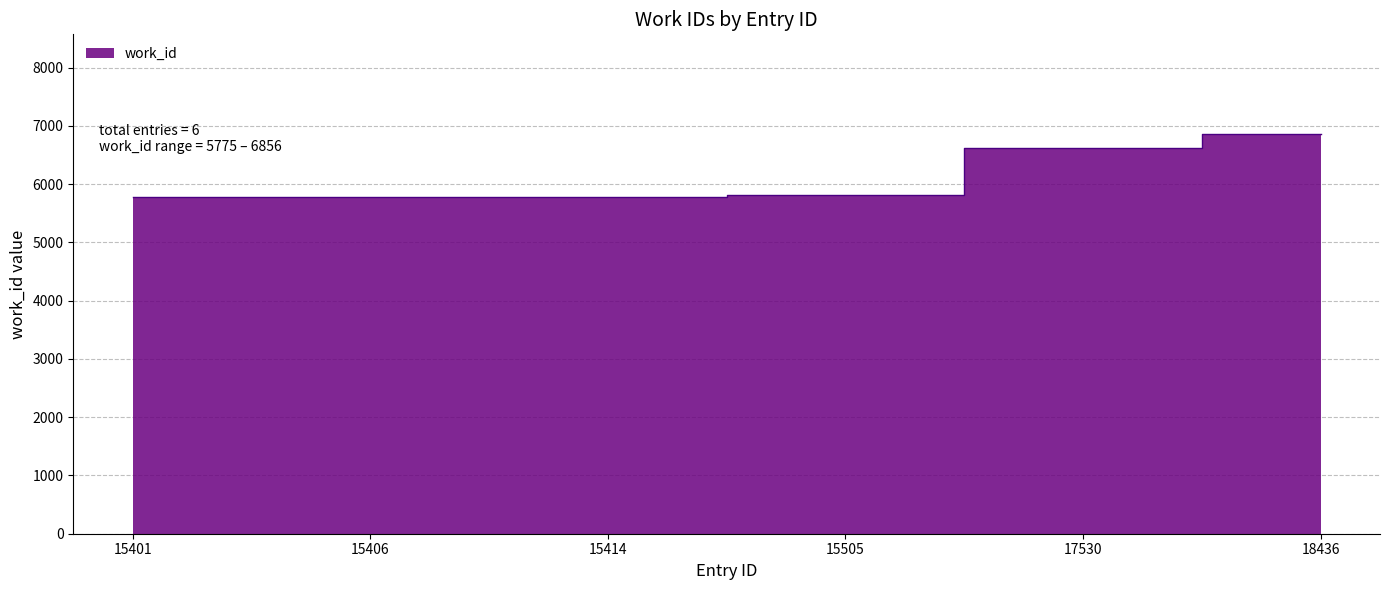

What is the change in value from 15505 to 18436?

+1043